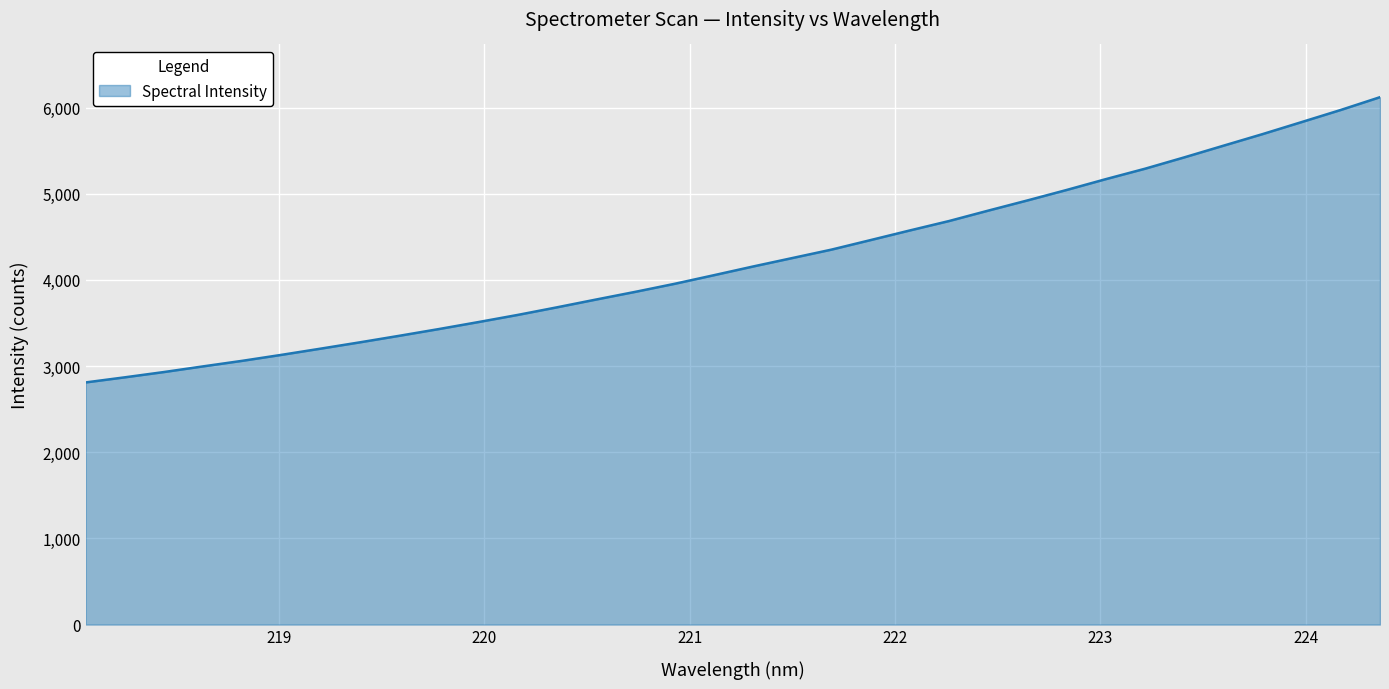

How many lines are shown in the chart?

1